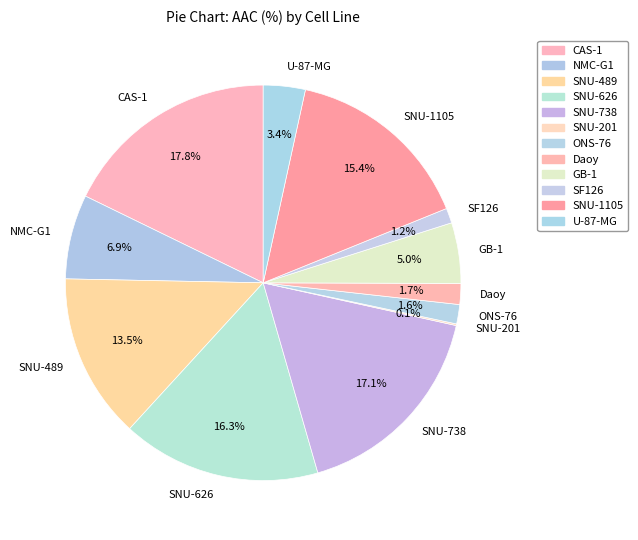

To the nearest percent, what is the combined percentage of SF126 and SNU-1105?

17%